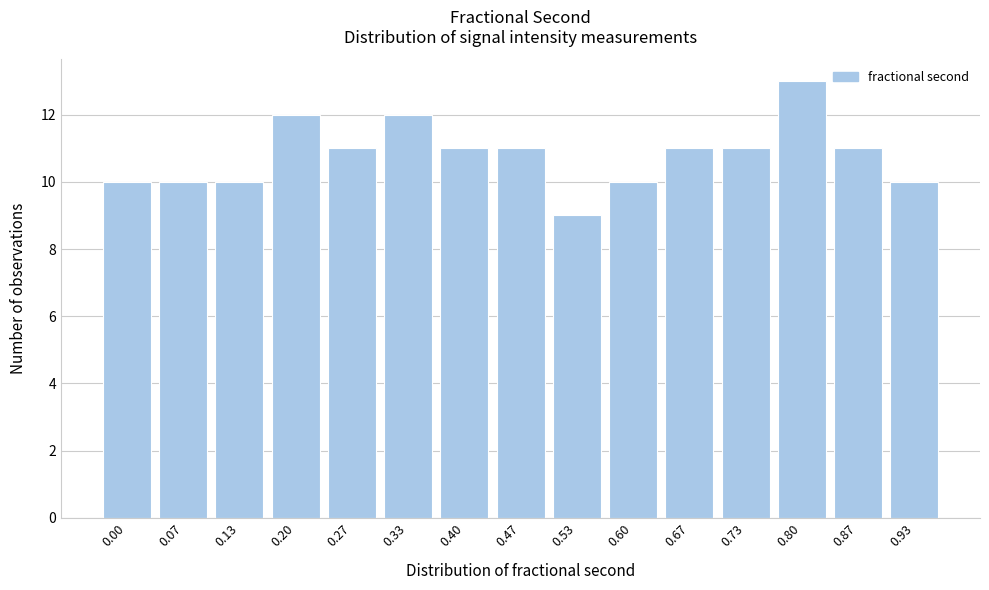

Reading left to right, what are all the values shown in this chart?

10	10	10	12	11	12	11	11	9	10	11	11	13	11	10